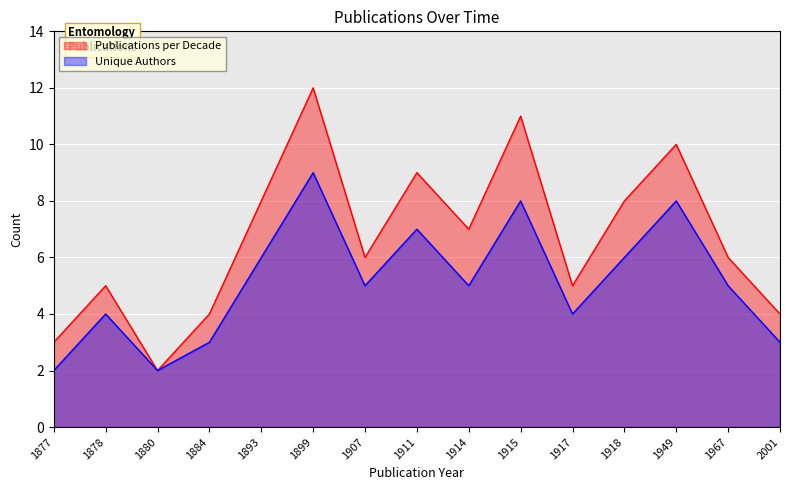

What is the minimum value shown in the chart?

2